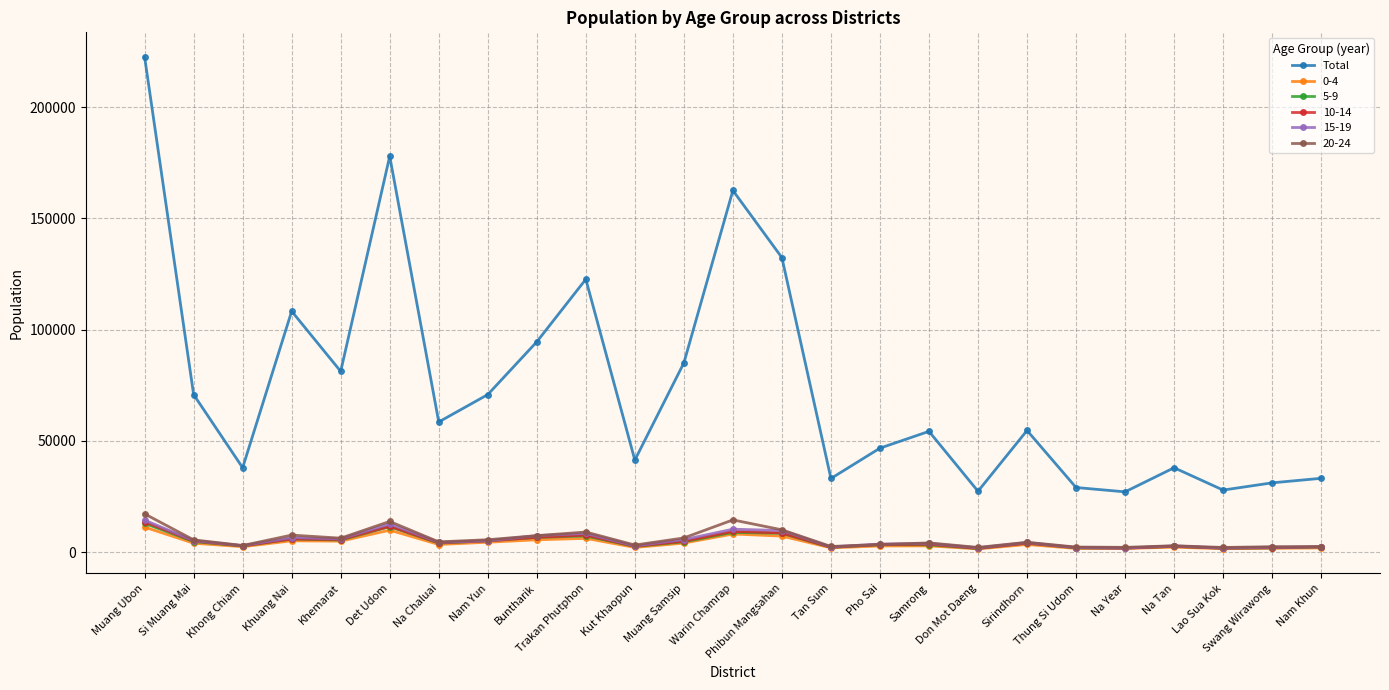

What is the greatest value displayed?

222610